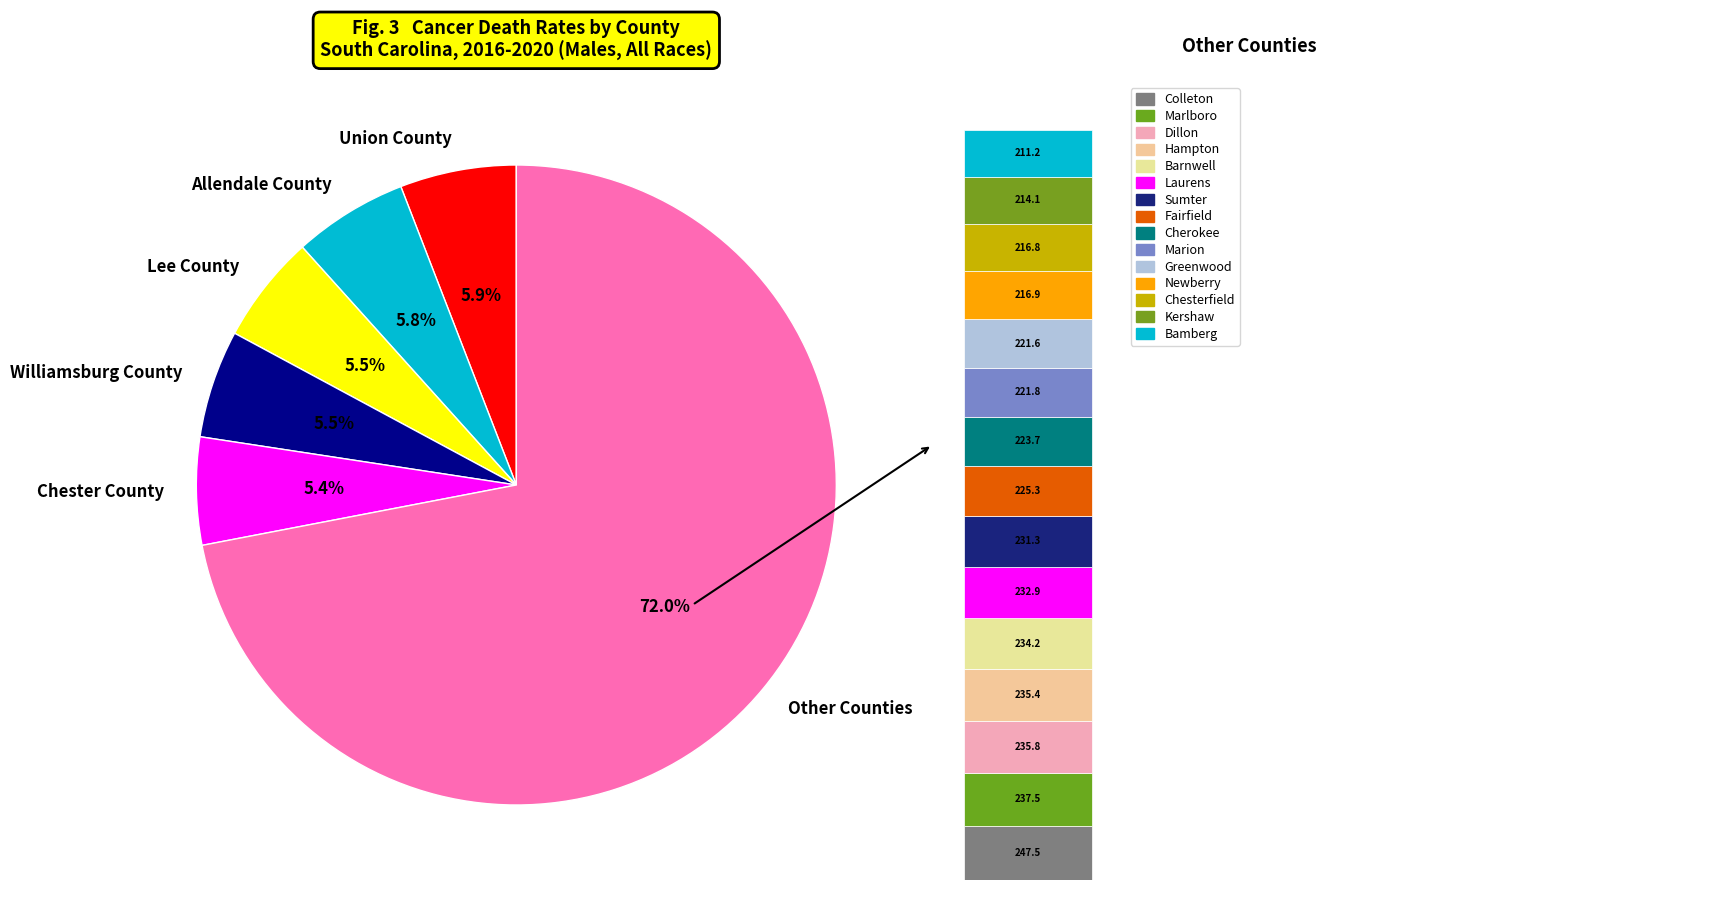

Is it true that Dillon County is 1% of the pie?

False